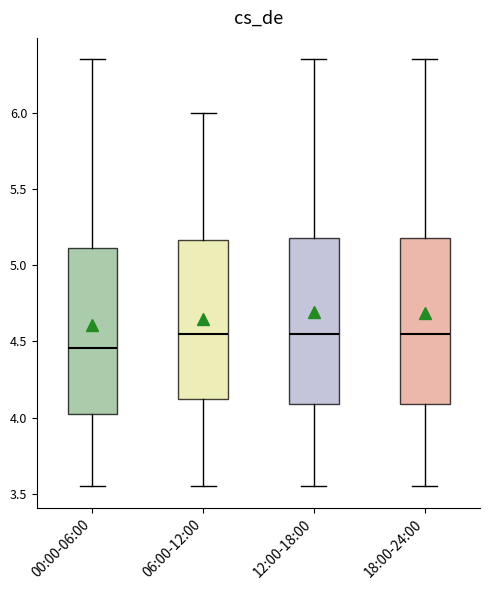

Where is the lower edge of the box for 06:00-12:00 on the y-axis? The values are not printed on the chart, so give them approximately, as read against the axis.

4.10